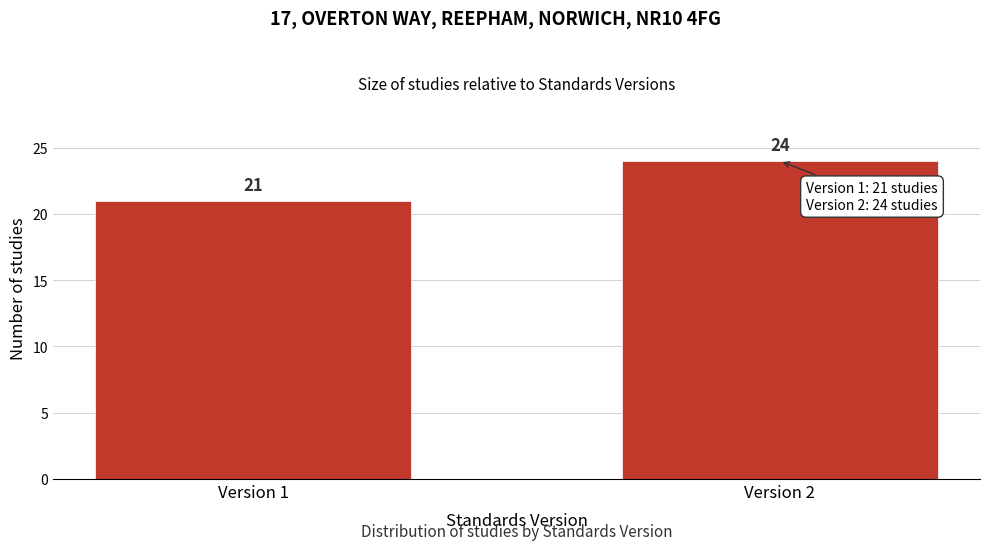

Reading left to right, what are all the values shown in this chart?

Version 1=21	Version 2=24